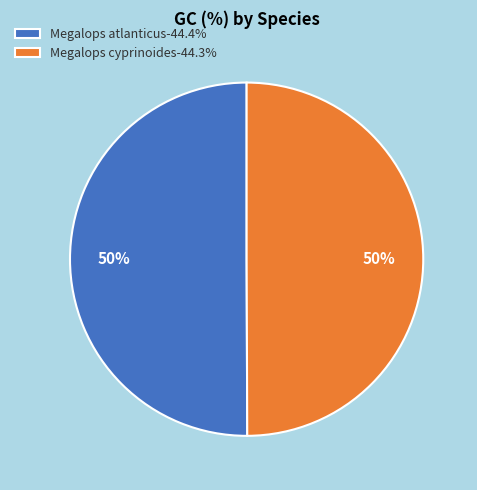

To the nearest percent, what portion does Megalops cyprinoides represent?

50%